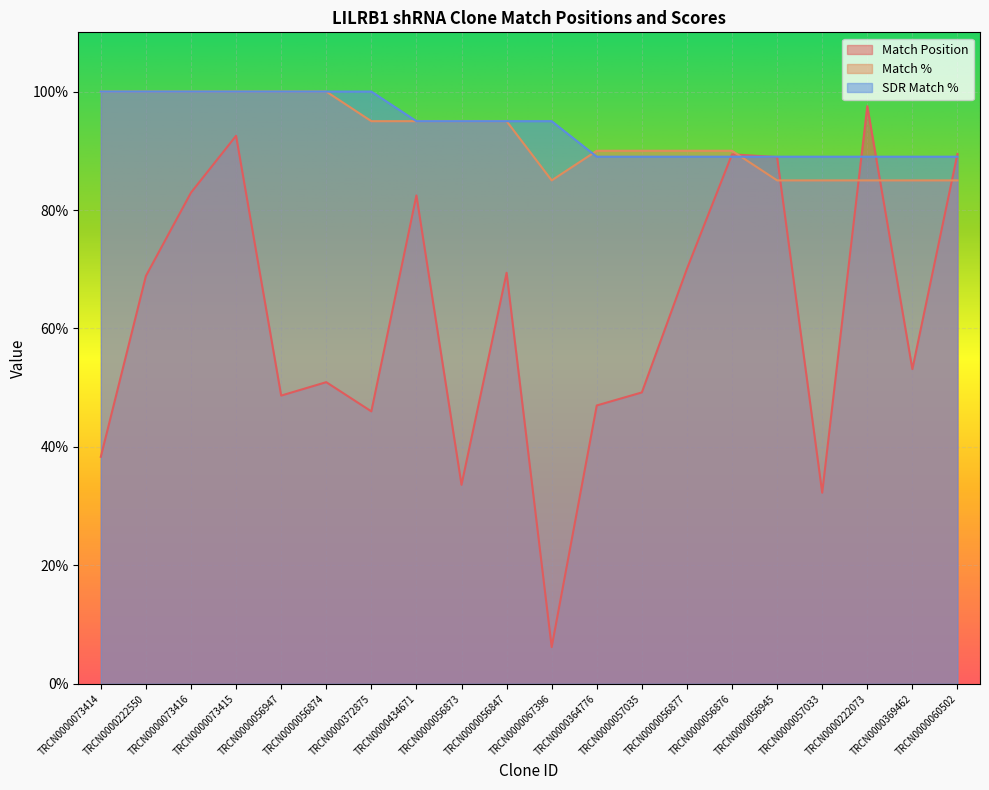

Which has a higher value, TRCN0000056847 or TRCN0000057035?

TRCN0000056847